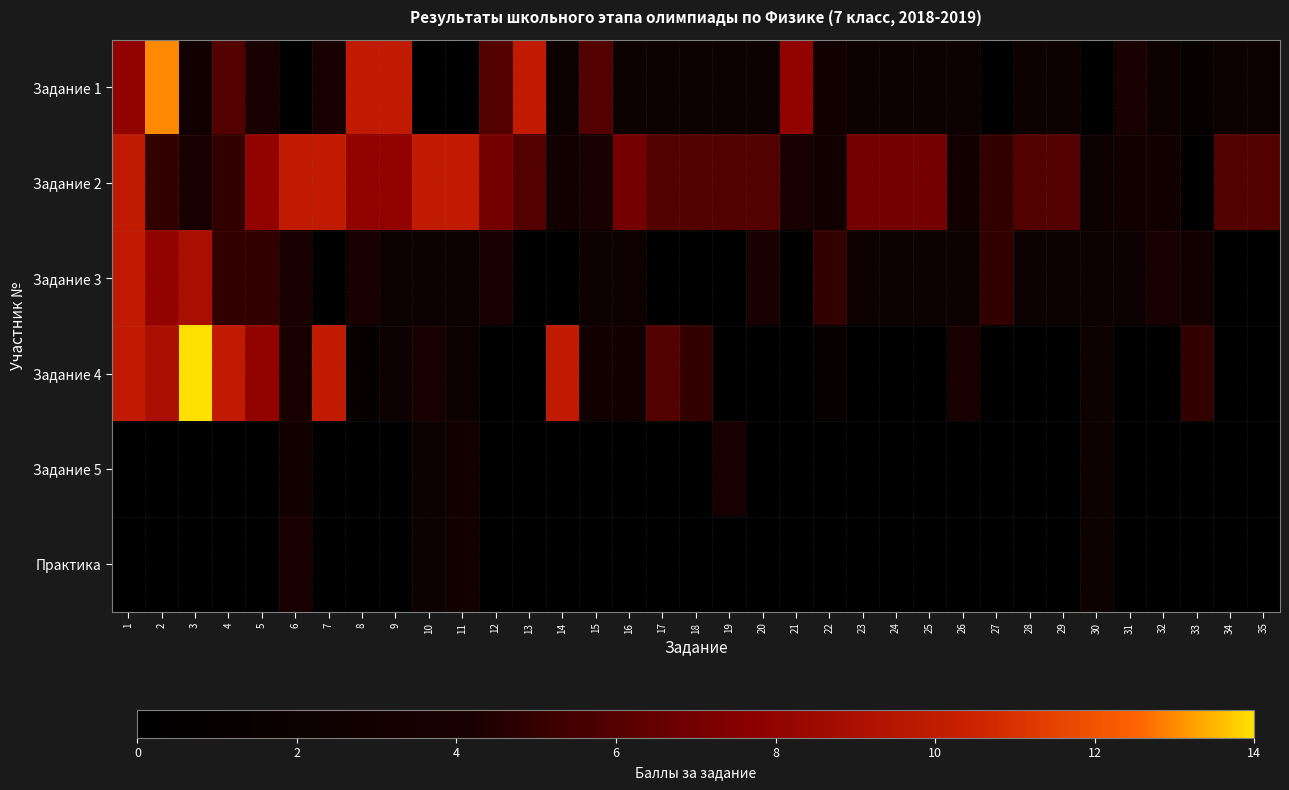

Reading left to right, what are all the values shown in this chart?

Задание 1: 1=8	2=13	3=3	4=6	5=4	6=0	7=4	8=10	9=10	10=0	11=0	12=6	13=10	14=2	15=6	16=2	17=2	18=2	19=2	20=2	21=8	22=3	23=2	24=2	25=2	26=2	27=0	28=2	29=2	30=0	31=4	32=2	33=1	34=2	35=2
Задание 2: 1=10	2=5	3=4	4=5	5=8	6=10	7=10	8=8	9=8	10=10	11=10	12=7	13=6	14=3	15=4	16=7	17=6	18=6	19=6	20=6	21=4	22=3	23=7	24=7	25=7	26=3	27=5	28=6	29=6	30=2	31=3	32=3	33=0	34=6	35=6
Задание 3: 1=10	2=8	3=9	4=5	5=5	6=4	7=0	8=4	9=2	10=2	11=2	12=4	13=0	14=0	15=2	16=2	17=0	18=0	19=0	20=4	21=0	22=5	23=2	24=2	25=2	26=2	27=5	28=2	29=2	30=2	31=2	32=4	33=3	34=0	35=0
Задание 4: 1=10	2=9	3=14	4=10	5=8	6=4	7=10	8=1	9=2	10=4	11=2	12=0	13=0	14=10	15=3	16=3	17=6	18=5	19=0	20=0	21=0	22=1	23=0	24=0	25=0	26=4	27=0	28=0	29=0	30=2	31=0	32=0	33=5	34=0	35=0
Задание 5: 1=0	2=0	3=0	4=0	5=0	6=3	7=0	8=0	9=0	10=2	11=3	12=0	13=0	14=0	15=0	16=0	17=0	18=0	19=4	20=0	21=0	22=0	23=0	24=0	25=0	26=0	27=0	28=0	29=0	30=2	31=0	32=0	33=0	34=0	35=0
Практика: 1=0	2=0	3=0	4=0	5=0	6=4	7=0	8=0	9=0	10=2	11=3	12=0	13=0	14=0	15=0	16=0	17=0	18=0	19=0	20=0	21=0	22=0	23=0	24=0	25=0	26=0	27=0	28=0	29=0	30=2	31=0	32=0	33=0	34=0	35=0